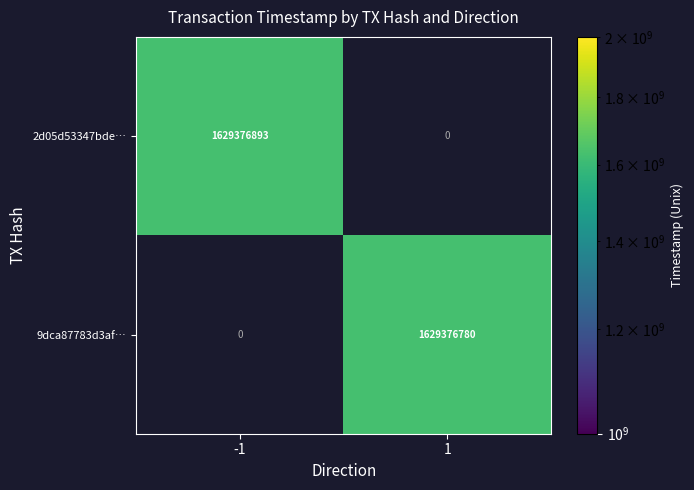

The 2d05d53347bde6e7346ad5fc6af2081b35f4afe series shows 0 at direction. True or false?

False